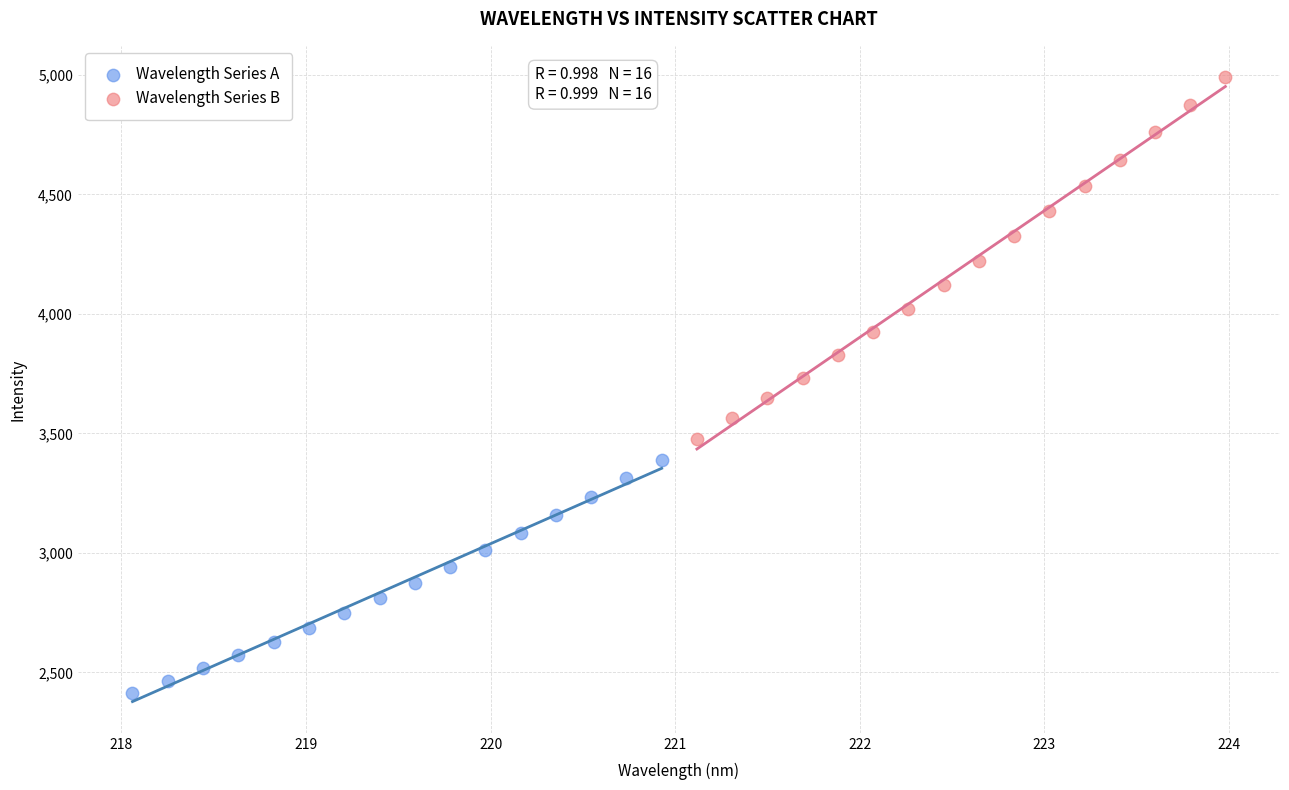

Which series contains the lowest Y value?

Wavelength Series A